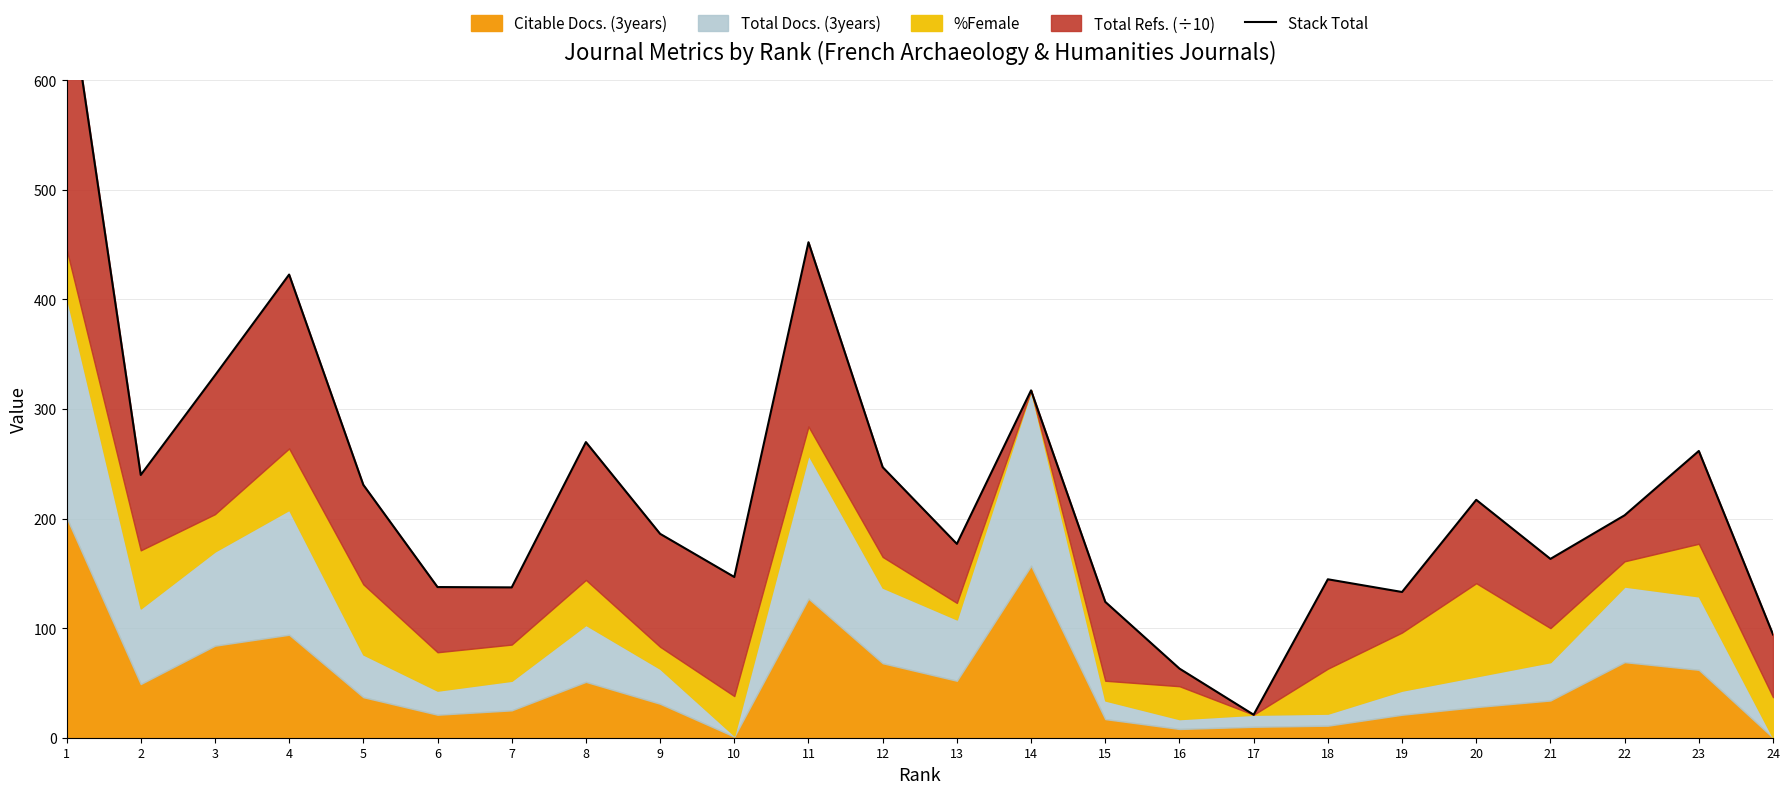

True or false: the data shows 312.8 at 22.

False